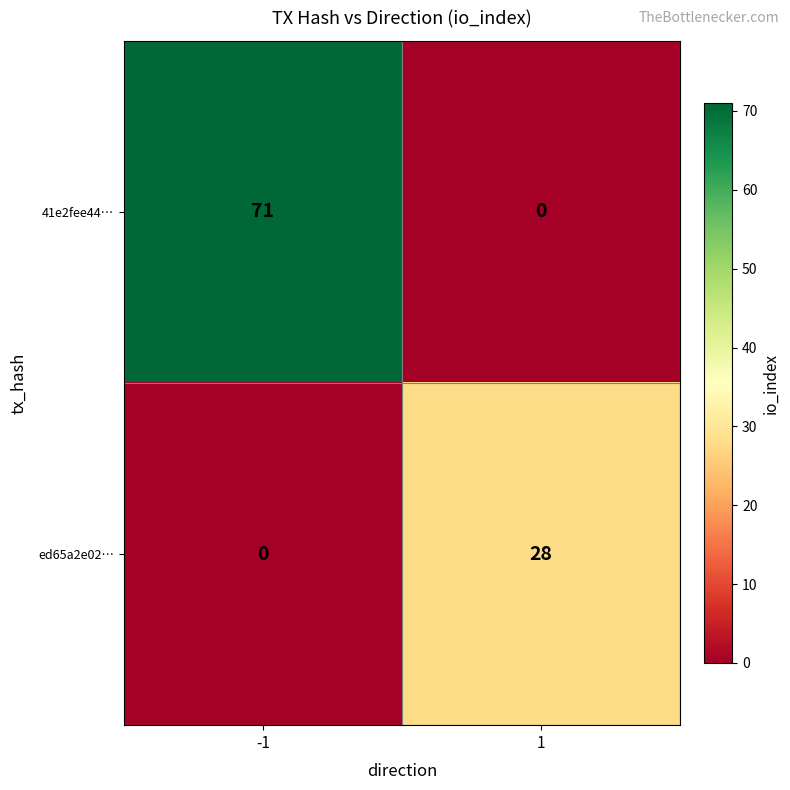

Reading right to left, transcribe all the data shown in this chart.

41e2fee44…: 0	71
ed65a2e02…: 28	0